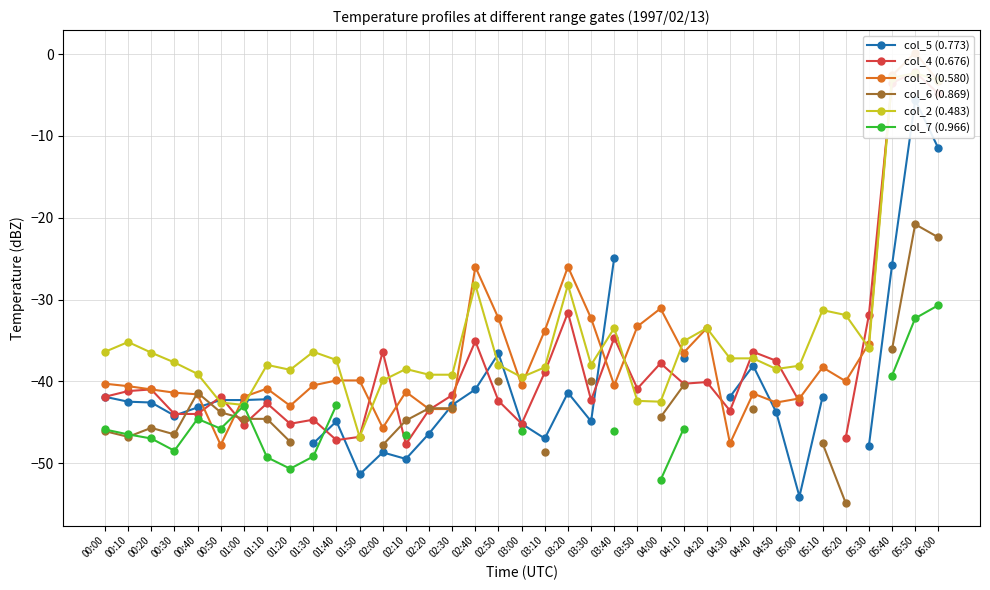

Does the chart display data point markers on the line(s)?

Yes